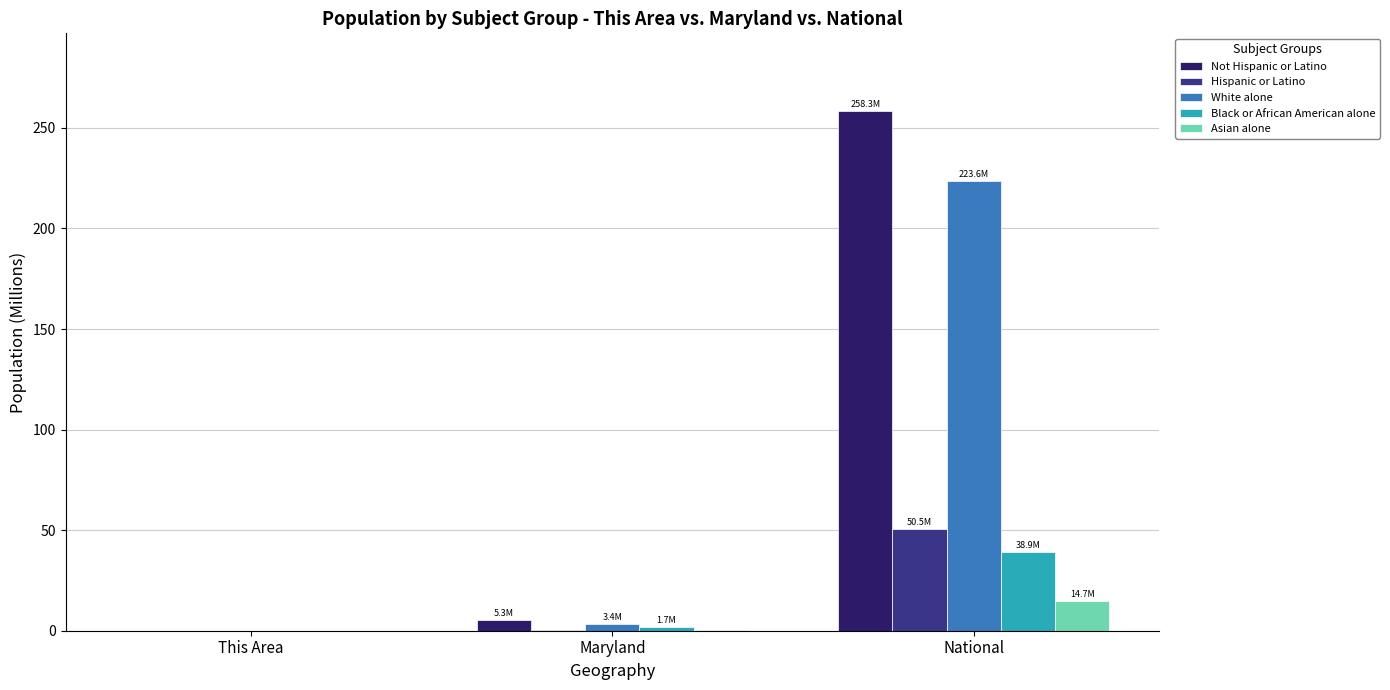

Which series has the largest total across all categories?

Not Hispanic or Latino